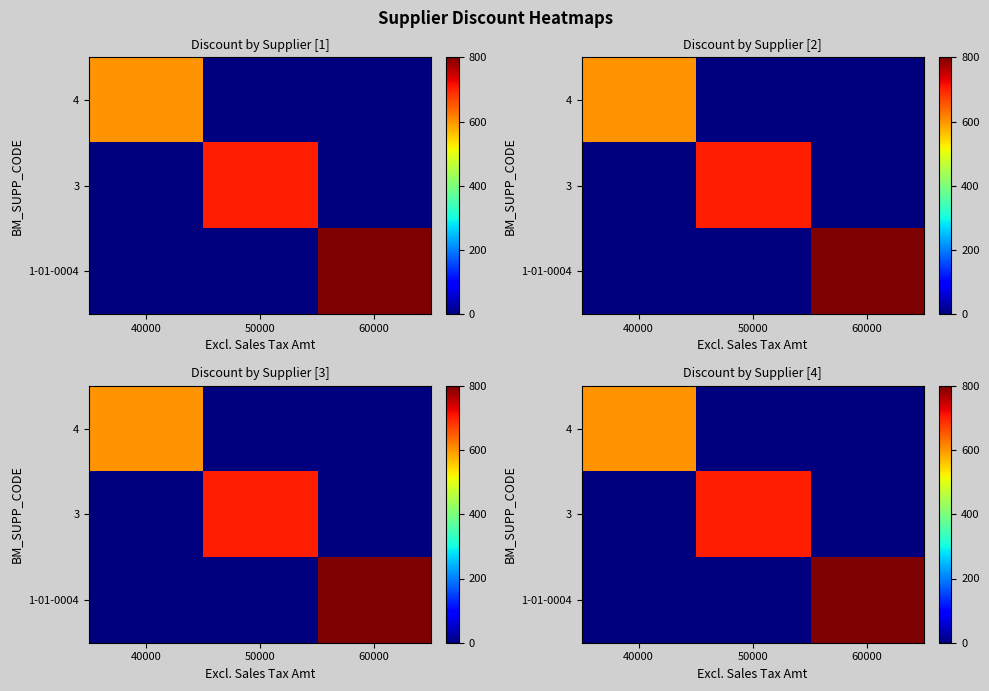

List the labels in order of 3 value, largest first.

50000, 40000, 60000